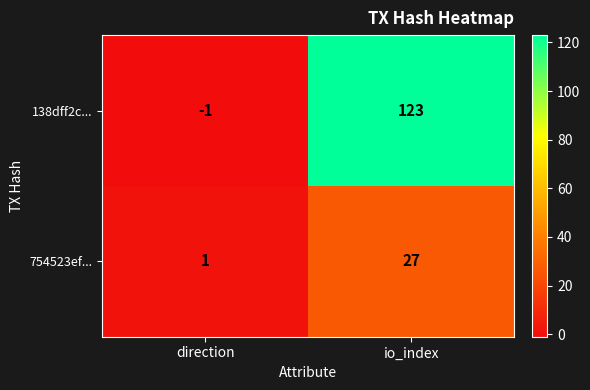

The value of 138dff2c... at direction is 0. True or false?

False